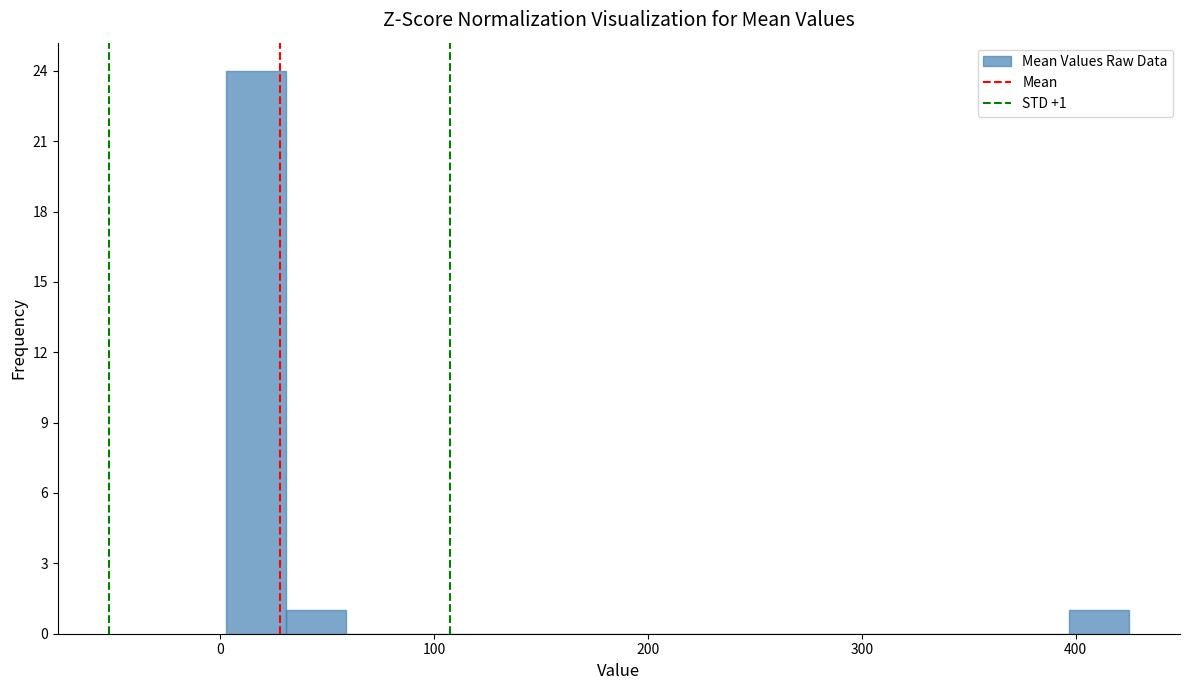

Around what value on the x-axis is the tallest bar? Give the approximate position of its centre, as read against the axis.

20